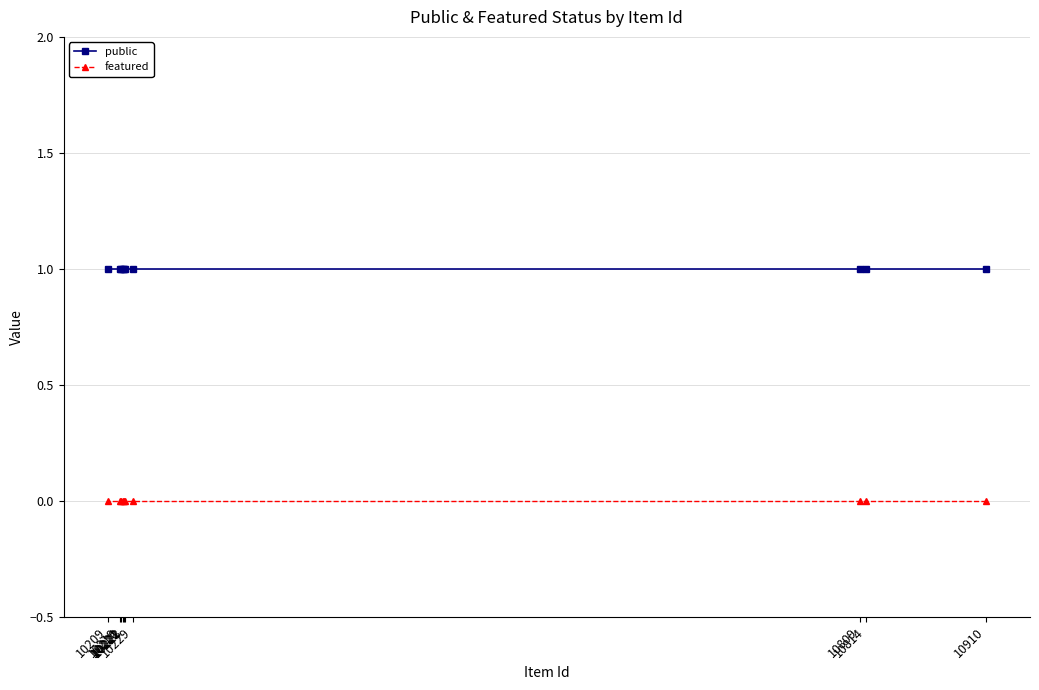

Rank the series by their average value, from lowest to highest.

featured, public